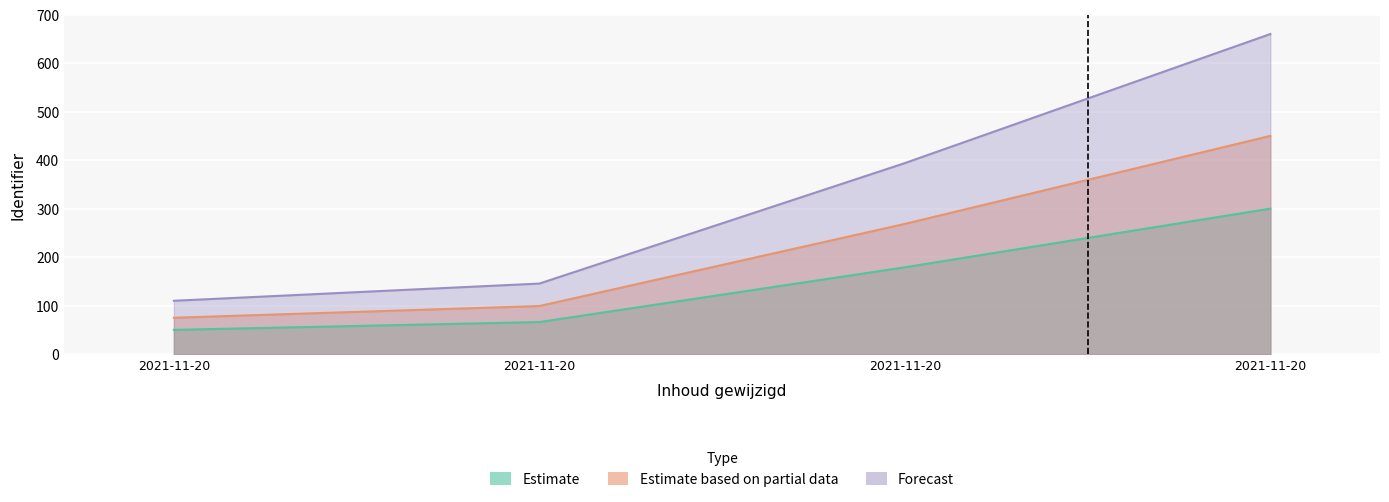

What is the average value of the Estimate series?

148.8